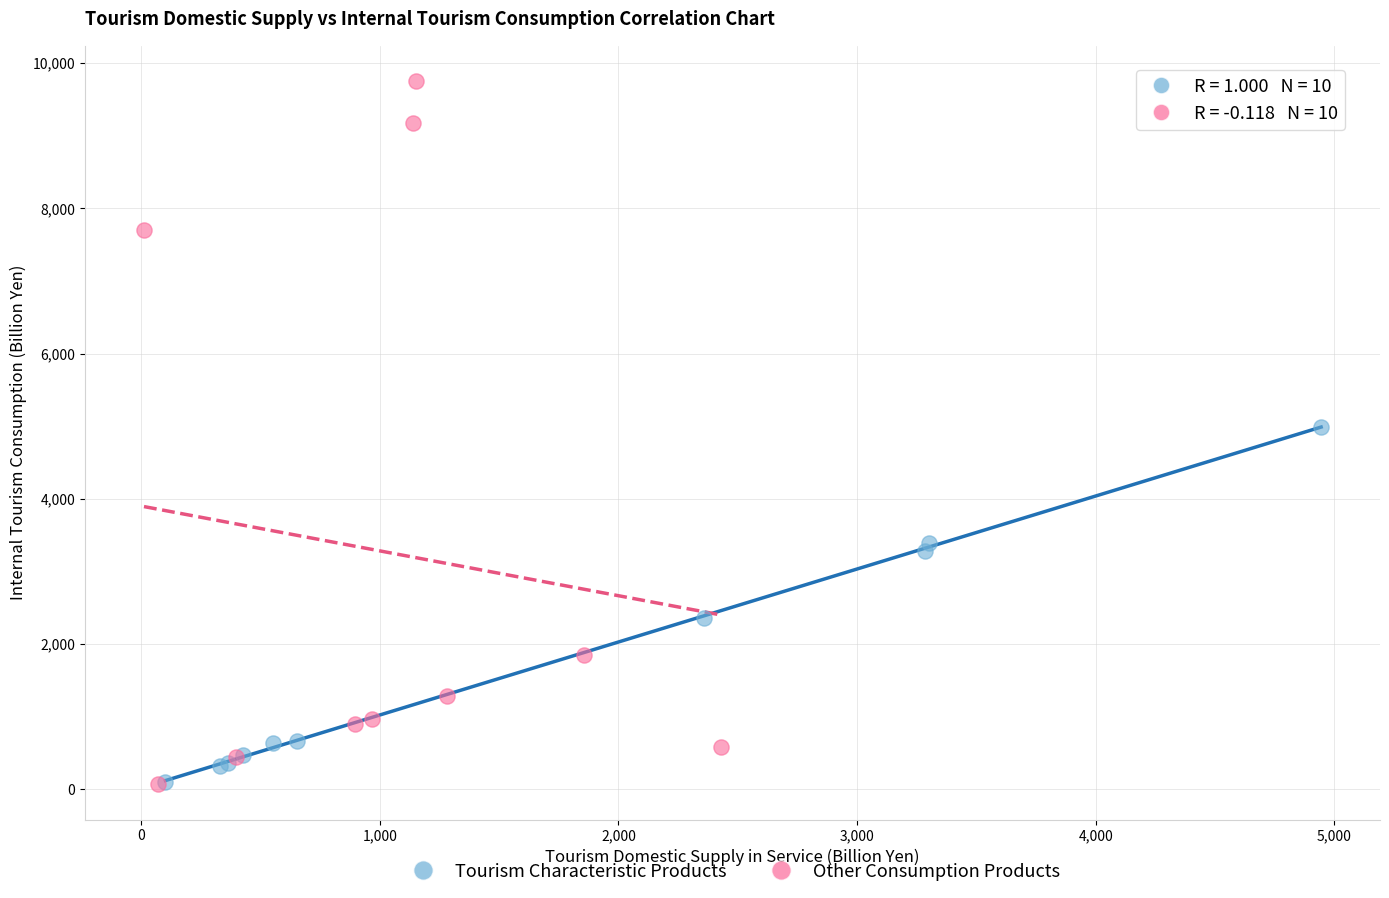

Which series has the widest spread of Y values?

Other Consumption Products